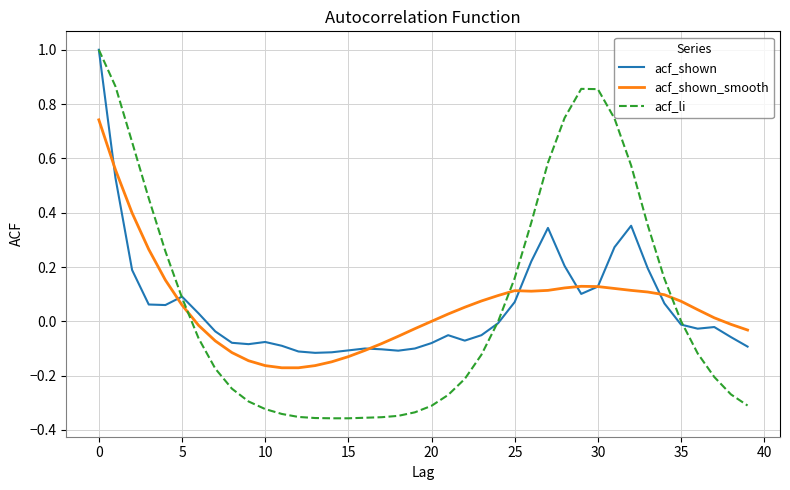

What is the maximum value shown in the chart?

1.0